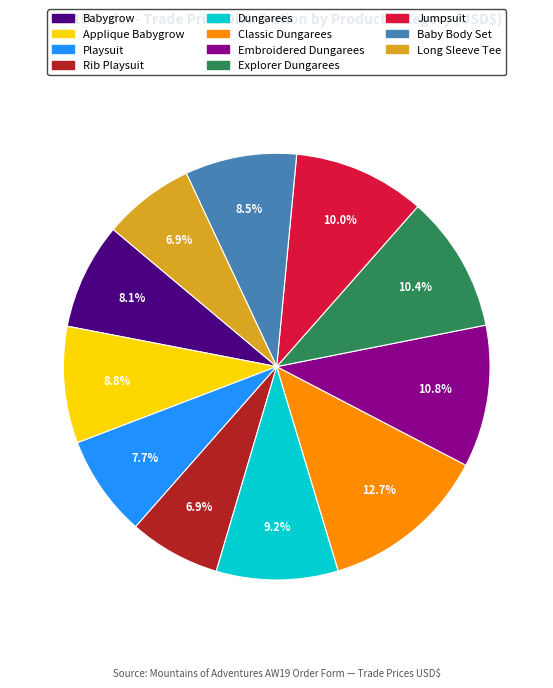

Is it true that Rib Playsuit is 7% of the pie?

True